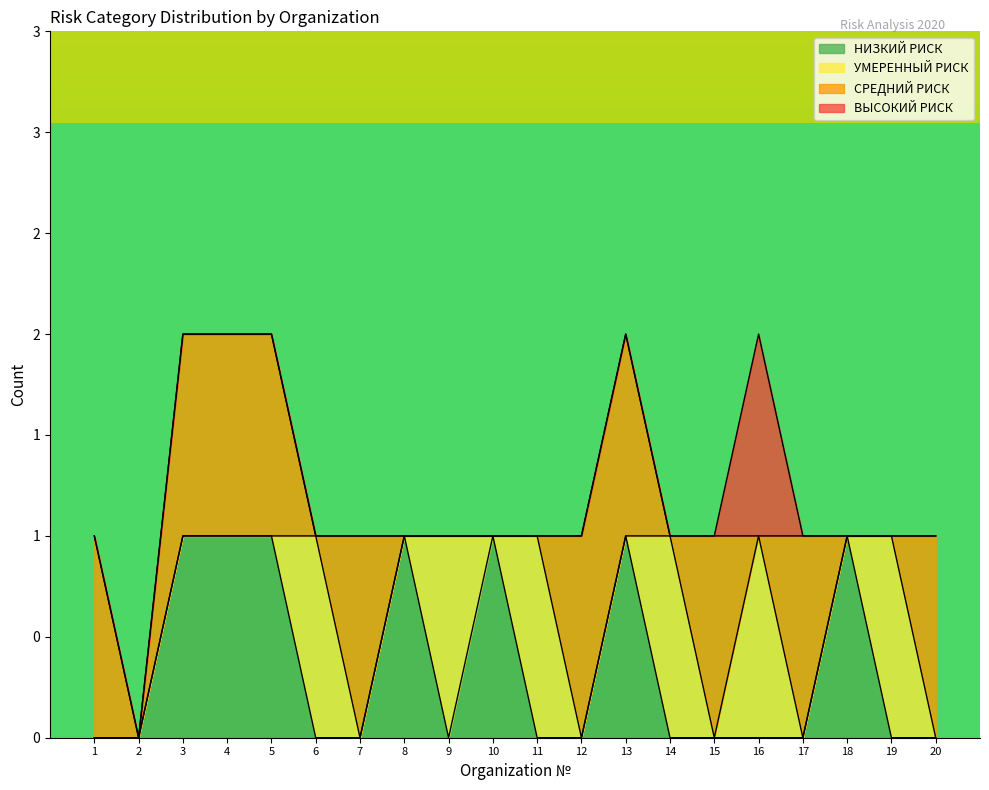

Which series ends up on top after the final intersection of СРЕДНИЙ РИСК and ВЫСОКИЙ РИСК?

СРЕДНИЙ РИСК